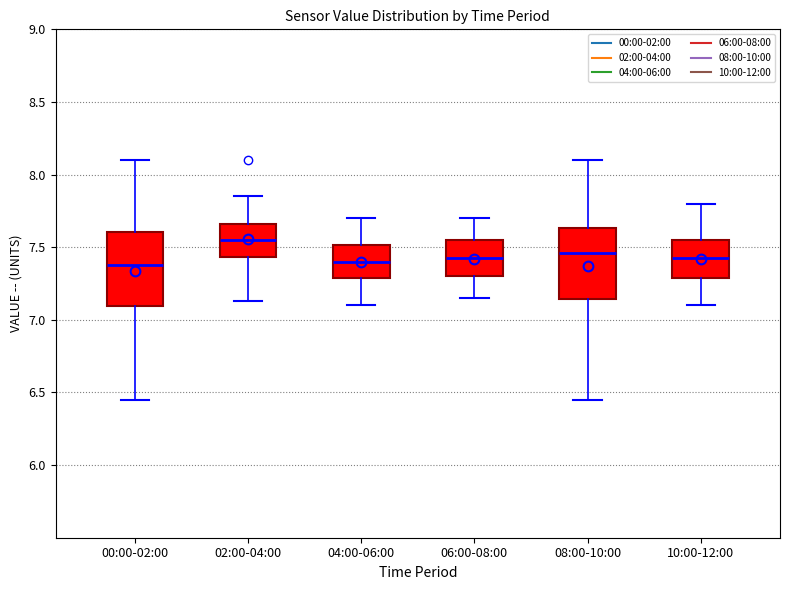

Where does the lower whisker of the box for 04:00-06:00 end on the y-axis? The values are not printed on the chart, so give them approximately, as read against the axis.

7.10